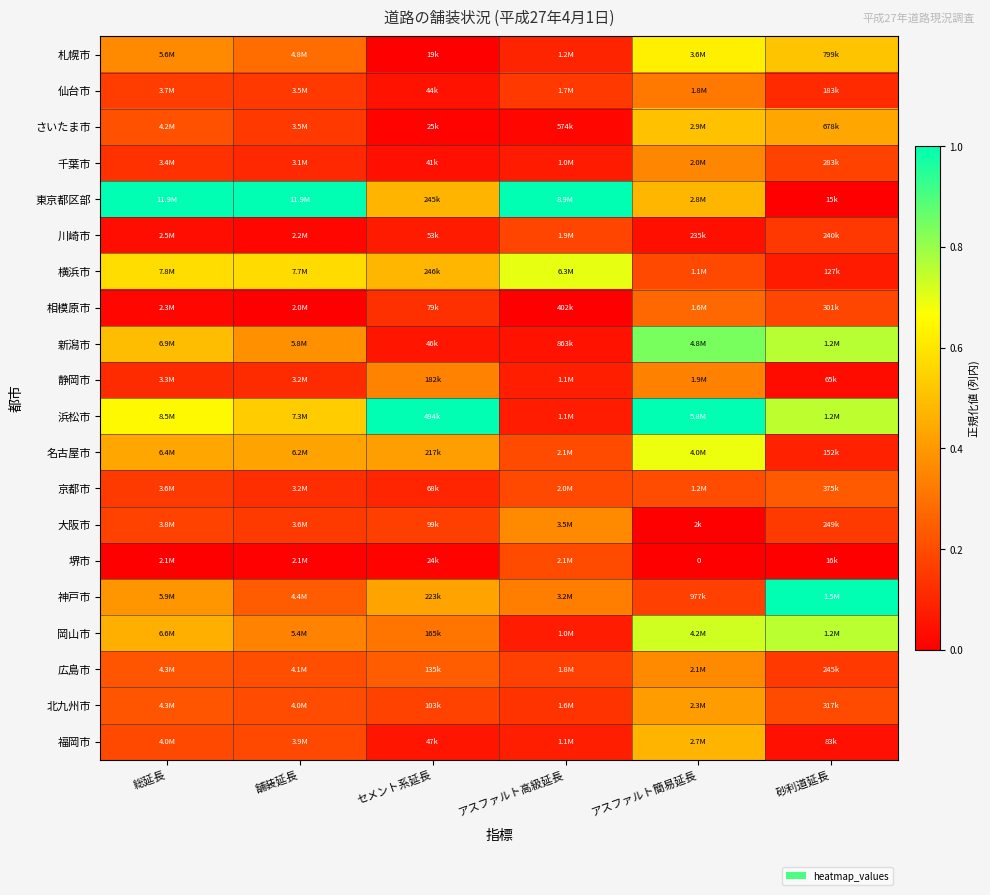

What value does the 東京都区部 series have at アスファルト簡易延長?

0.5